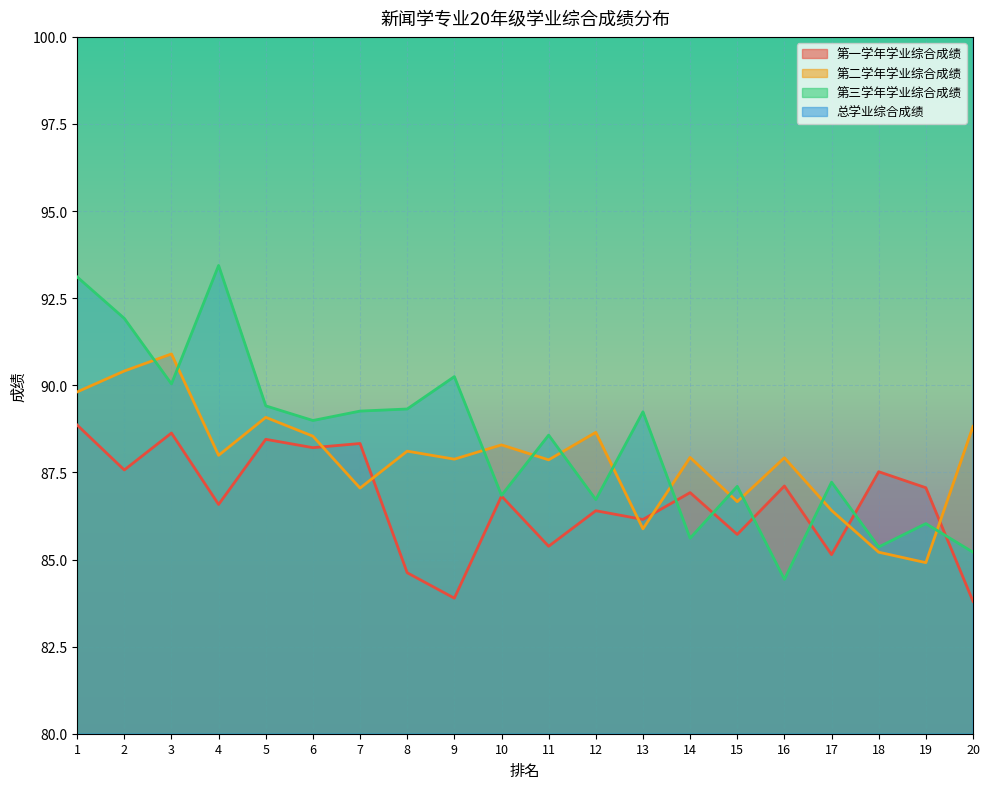

List the series in order of their peak value, lowest first.

第一学年学业综合成绩, 第二学年学业综合成绩, 第三学年学业综合成绩, 总学业综合成绩